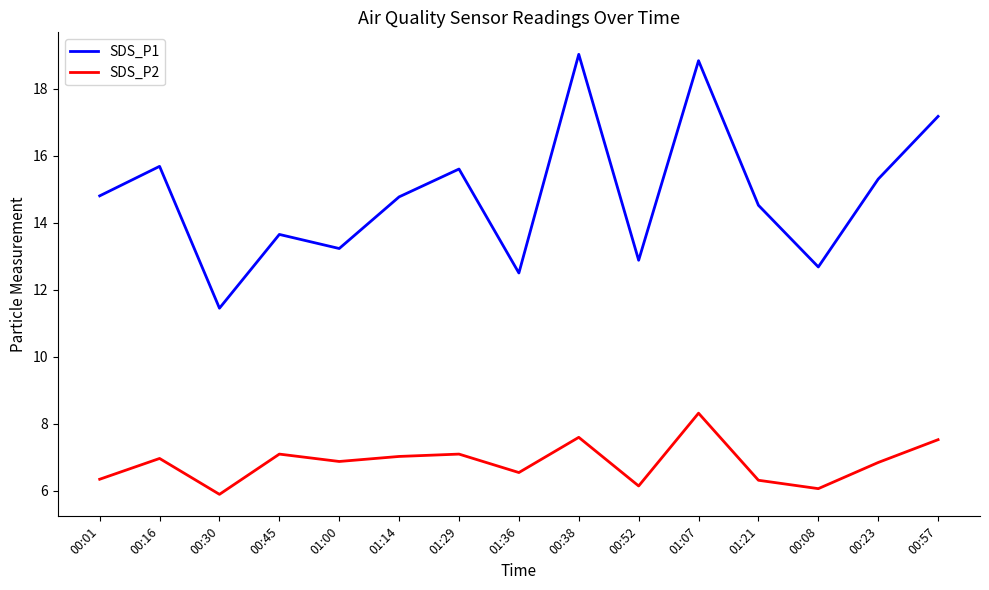

Where does the SDS_P1 series first go above 14?

00:01